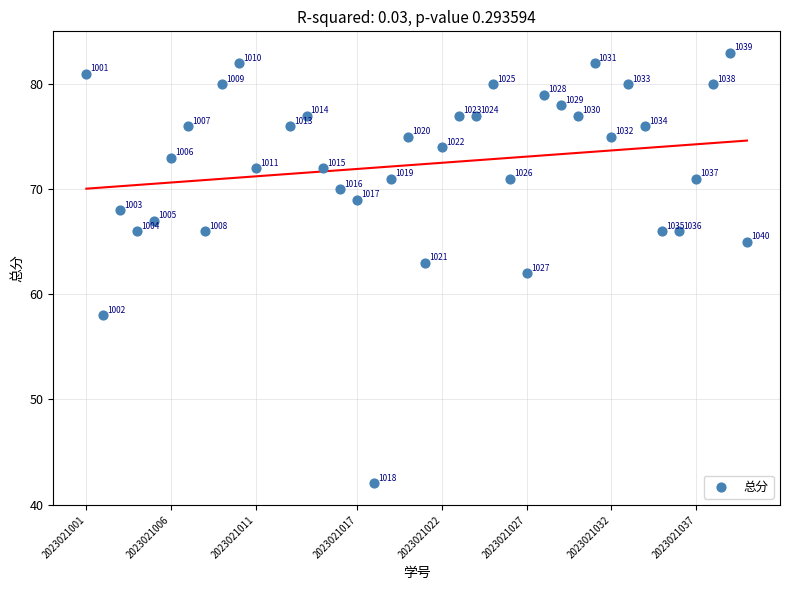

What Y value in the scatter plot is closest to 62?

62